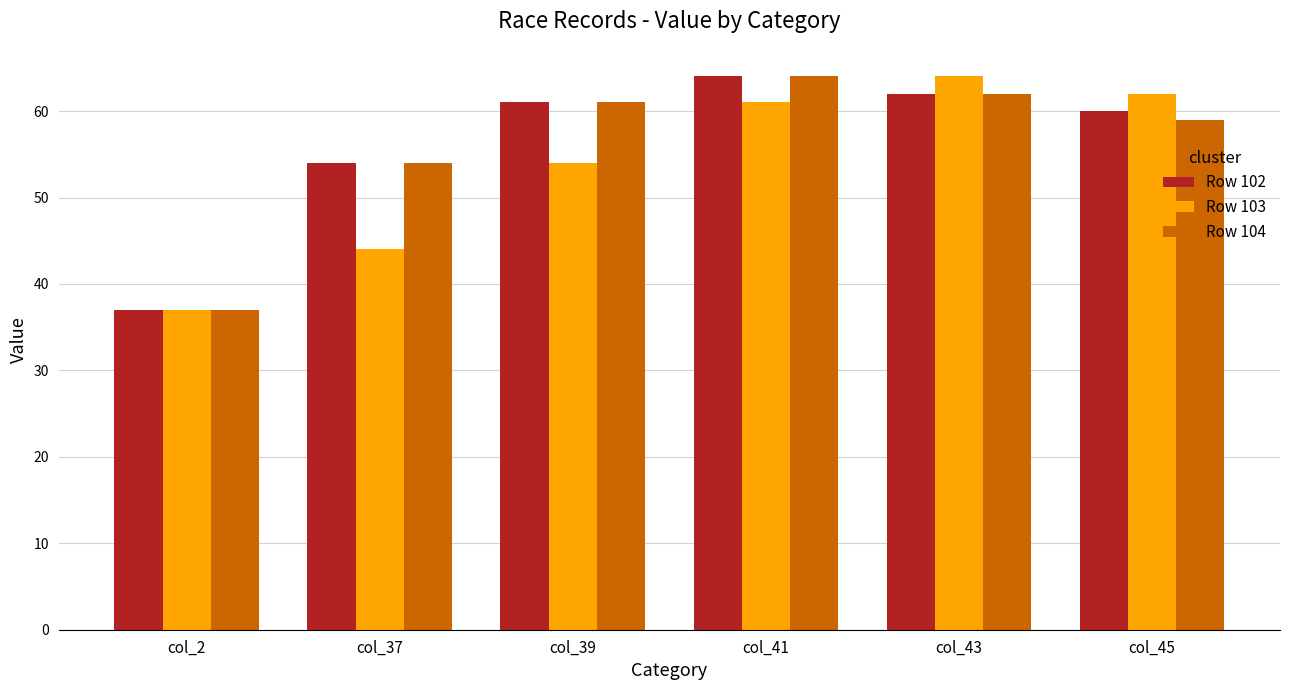

What is the spread (max minus min) of values at col_37?

10